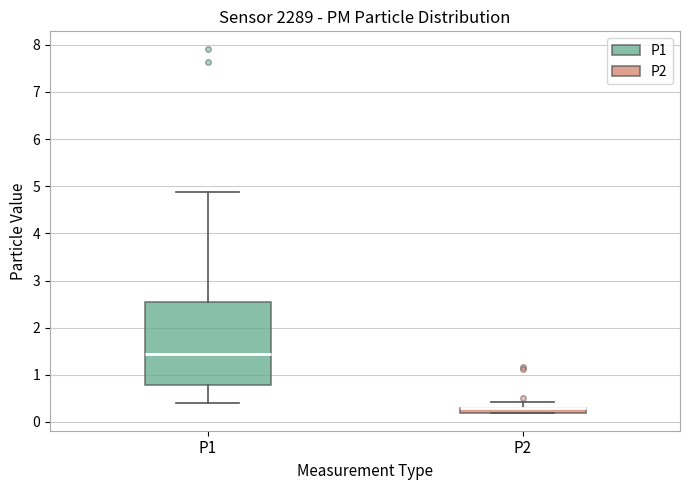

Where does the upper whisker of the box for P2 end on the y-axis? The values are not printed on the chart, so give them approximately, as read against the axis.

0.4